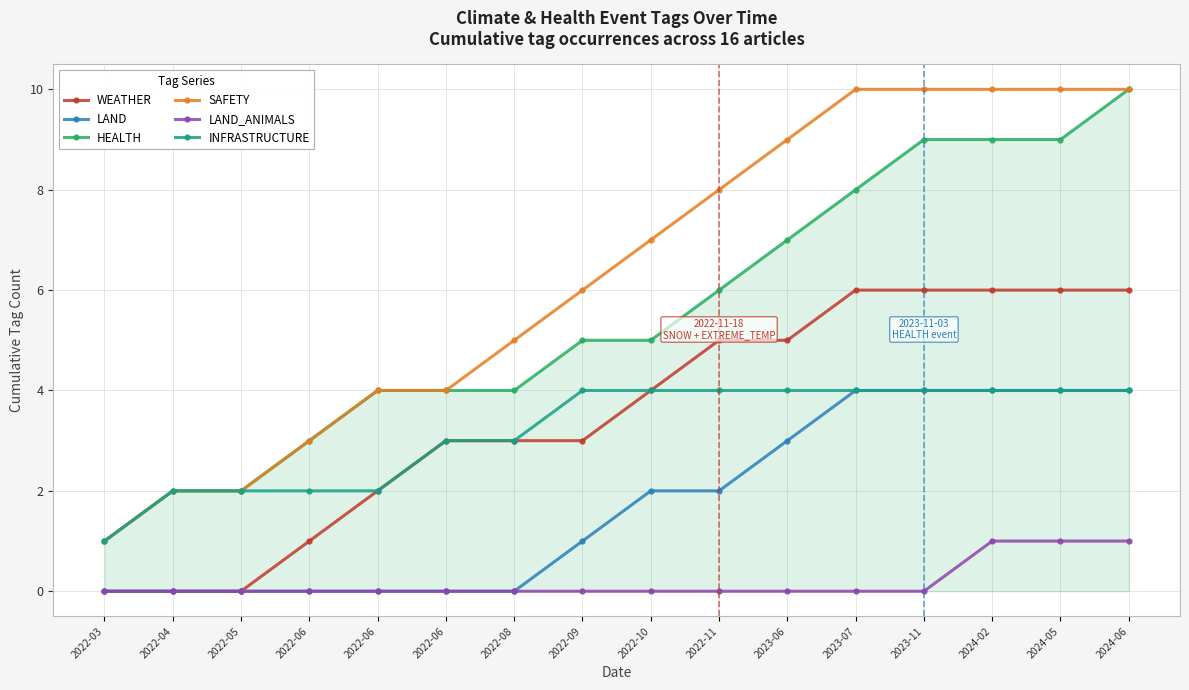

What are all the series names shown in the legend?

WEATHER, LAND, HEALTH, SAFETY, LAND_ANIMALS, INFRASTRUCTURE